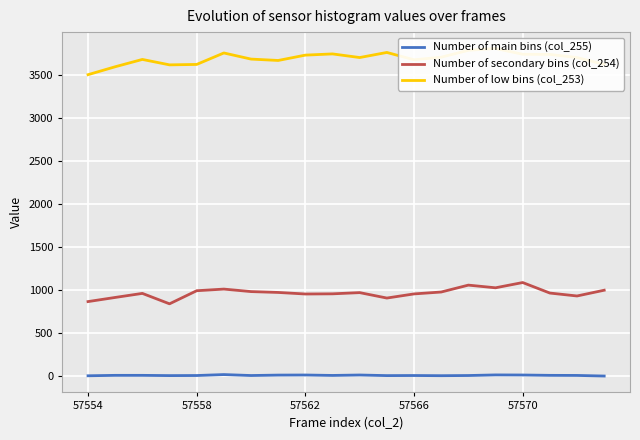

Is the value of Number of secondary bins (col_254) at 6 greater than the value of Number of low bins (col_253) at 6?

No